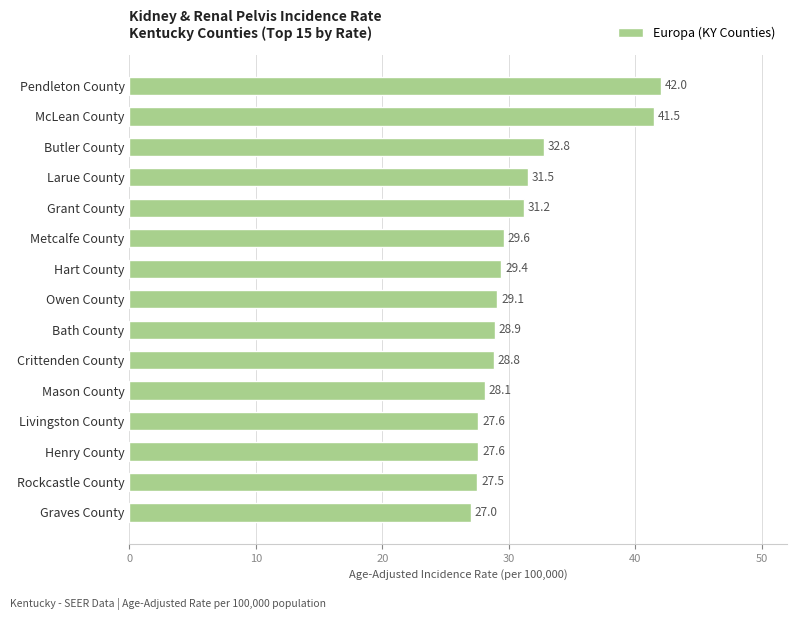

What is the ratio of the value at Crittenden County to the value at Butler County?

0.9